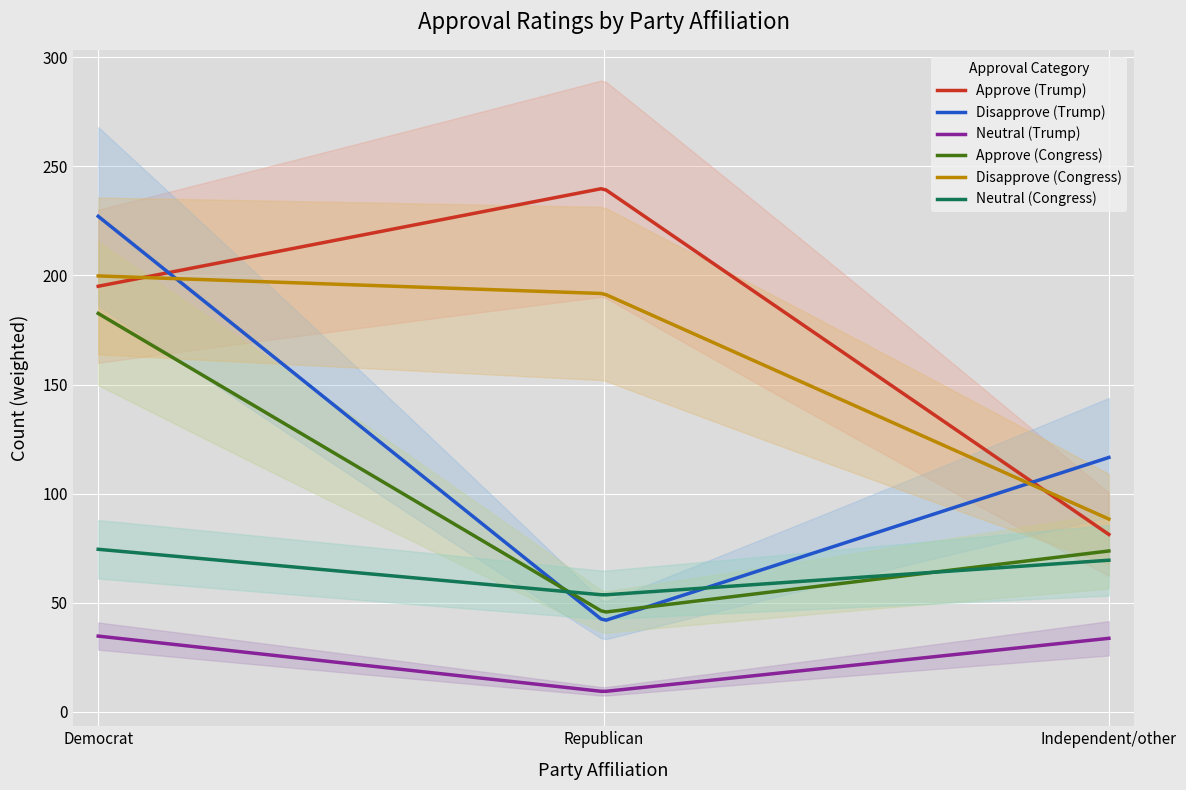

How many series are shown in this chart?

6